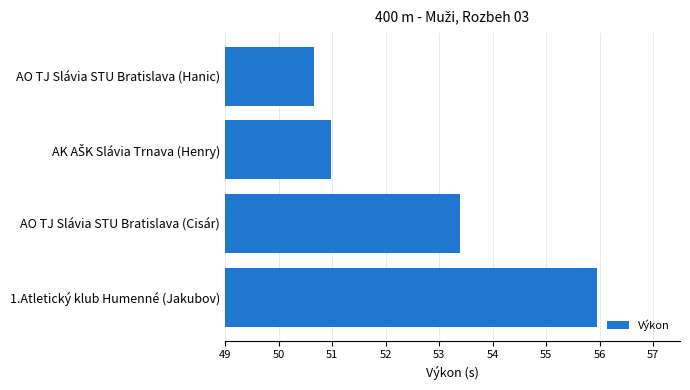

Approximately how many times larger is the value at AO TJ Slávia STU Bratislava (Cisár) compared to AO TJ Slávia STU Bratislava (Hanic)?

1.1